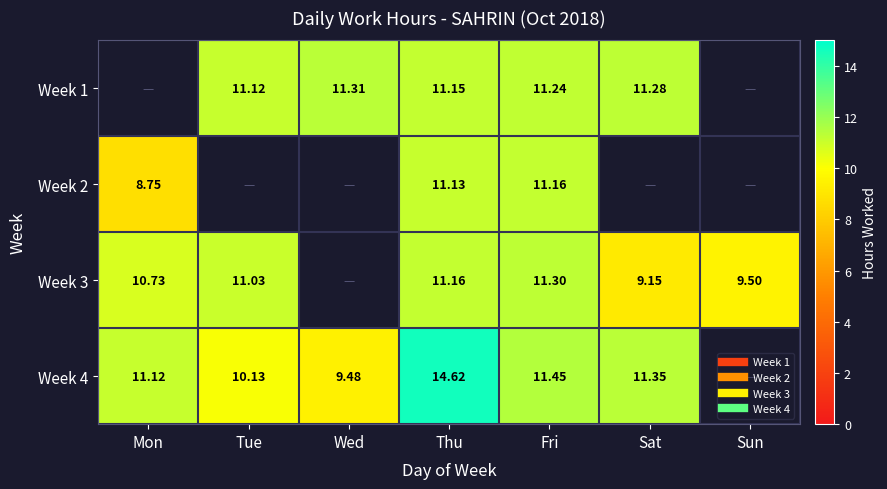

What is the maximum value shown in the chart?

14.6